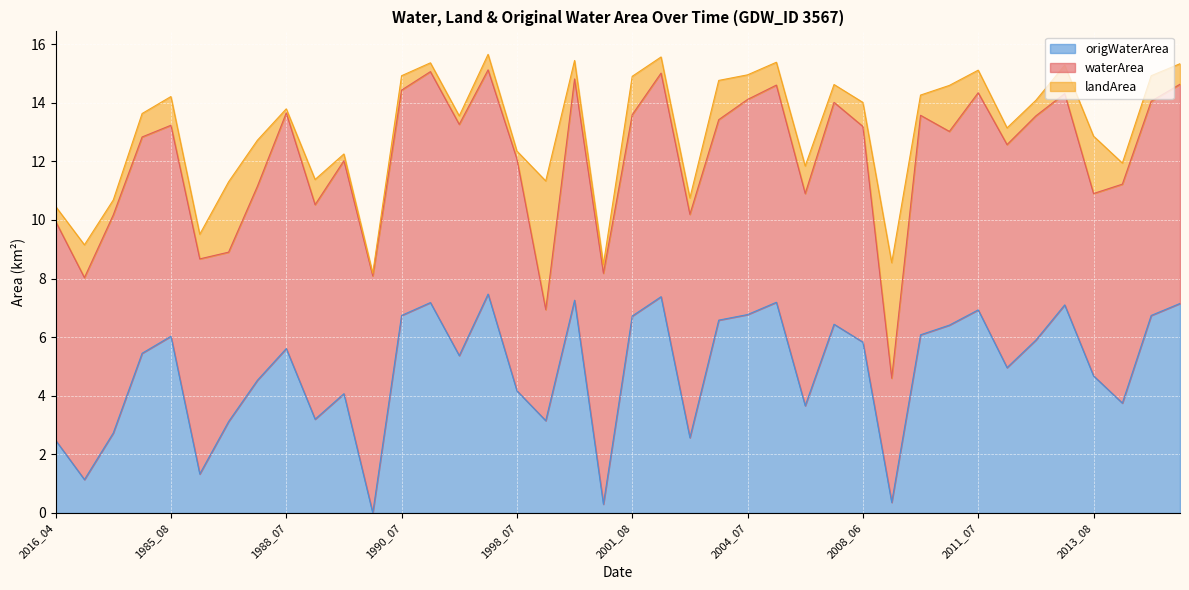

What is the sum of all waterArea values?

288.3